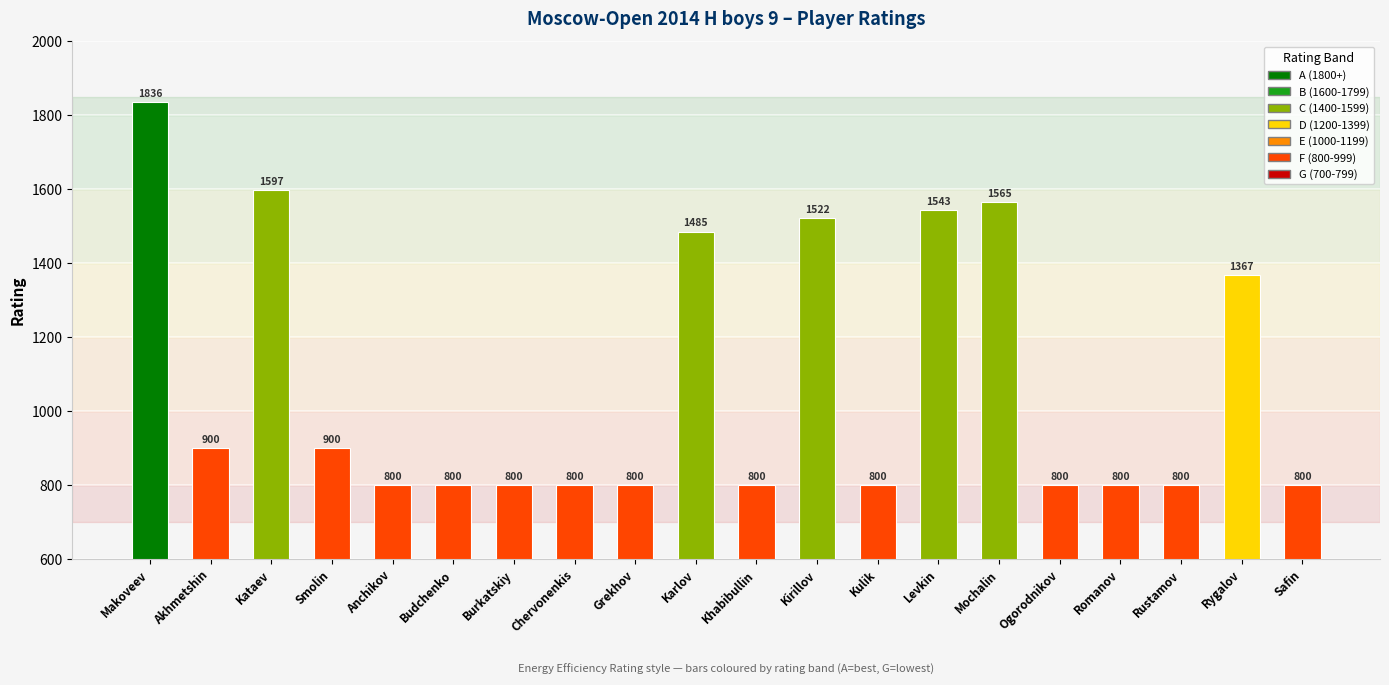

Which has a higher value, Levkin or Makoveev?

Makoveev